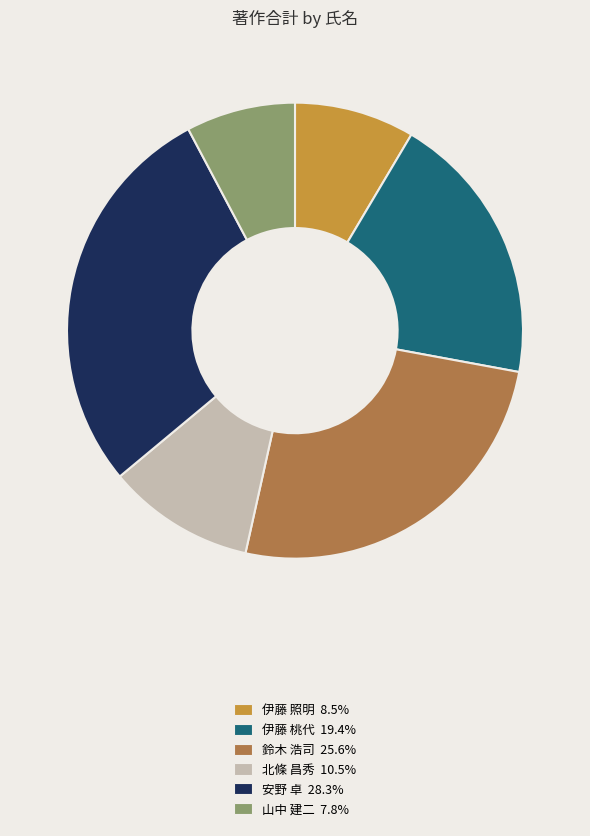

Does 安野 卓 represent more than half of the total?

No